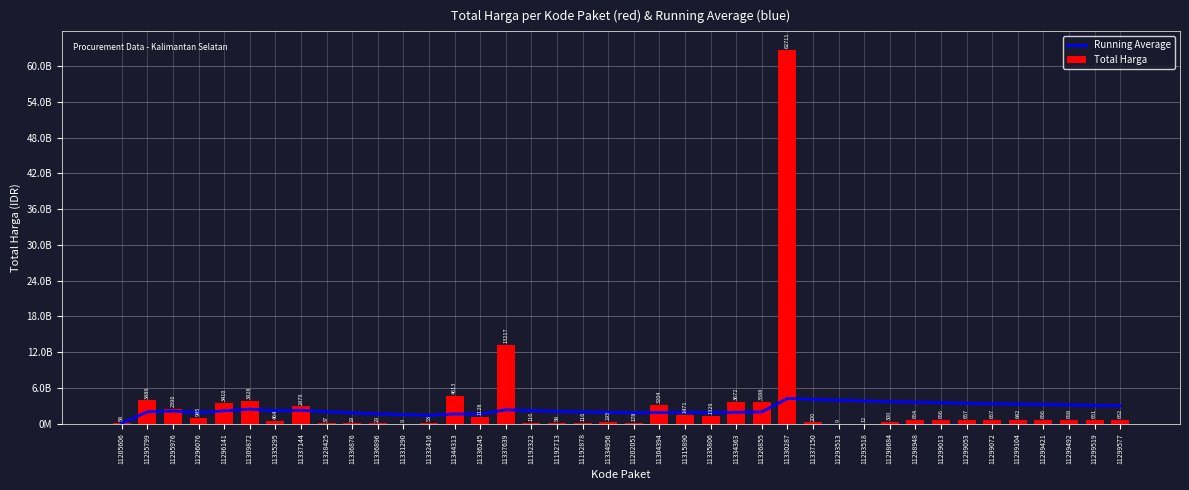

What is the spread (max minus min) of values at 11337639?

10903756158.9